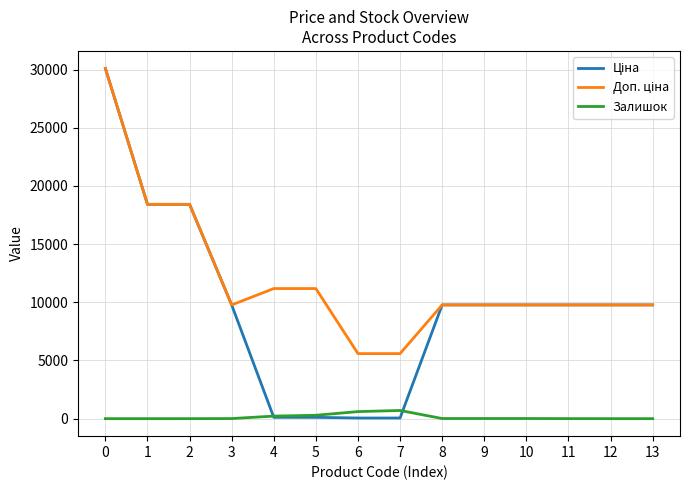

What is the total value across all series at 12?

19551.0